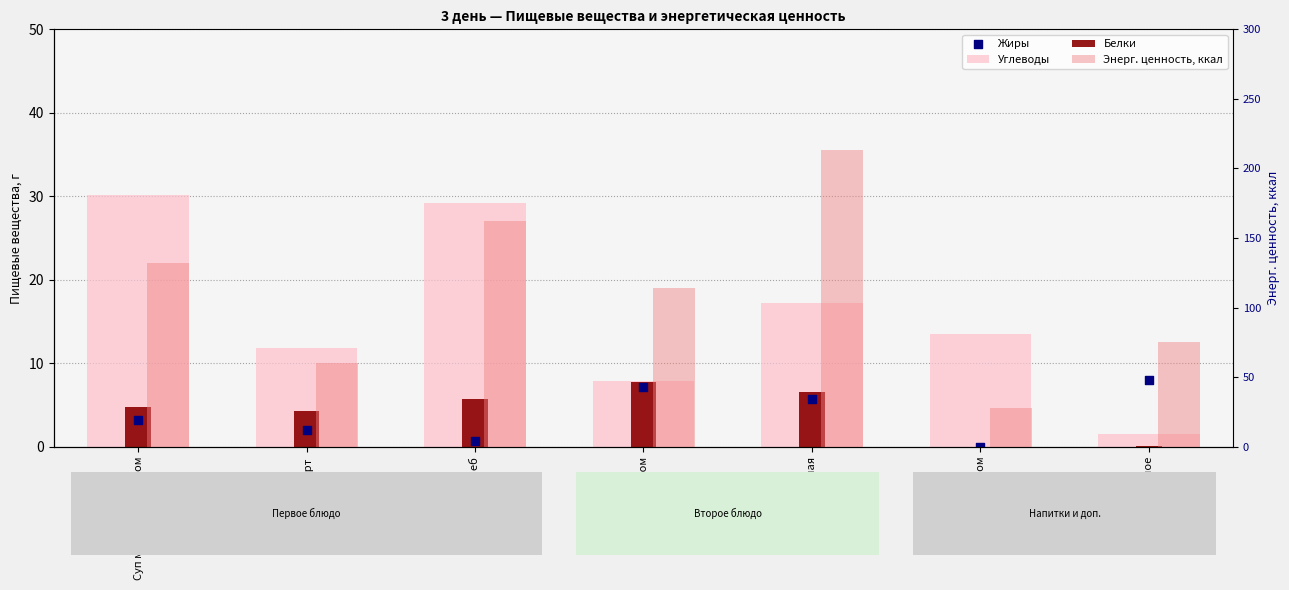

Is the value of Энерг. ценность, ккал at Каша кукурузная greater than the value of Жиры at Чай с сахаром?

Yes